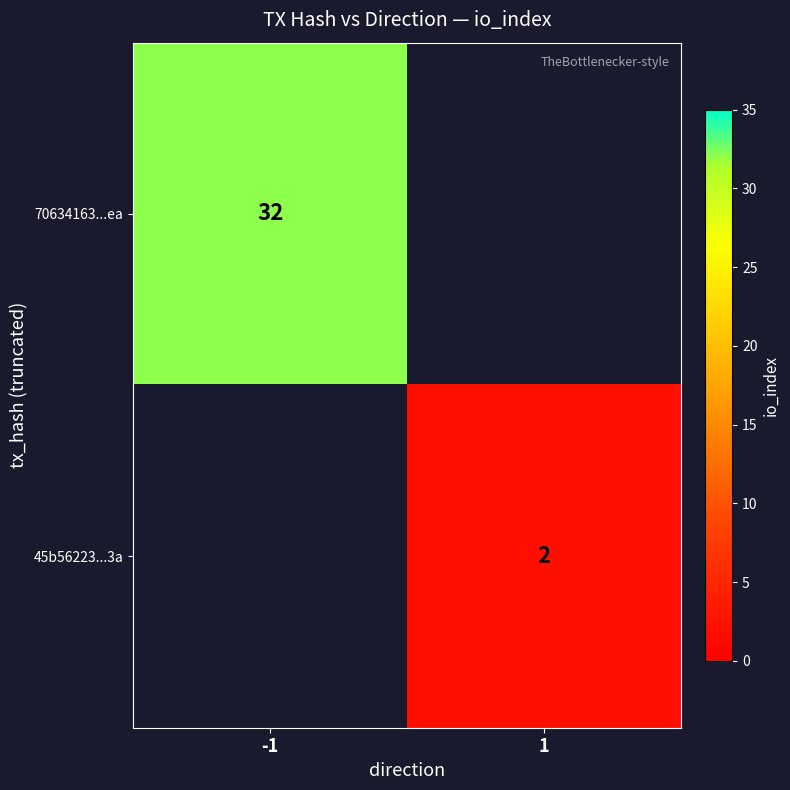

Which category has the lowest value across all series?

1